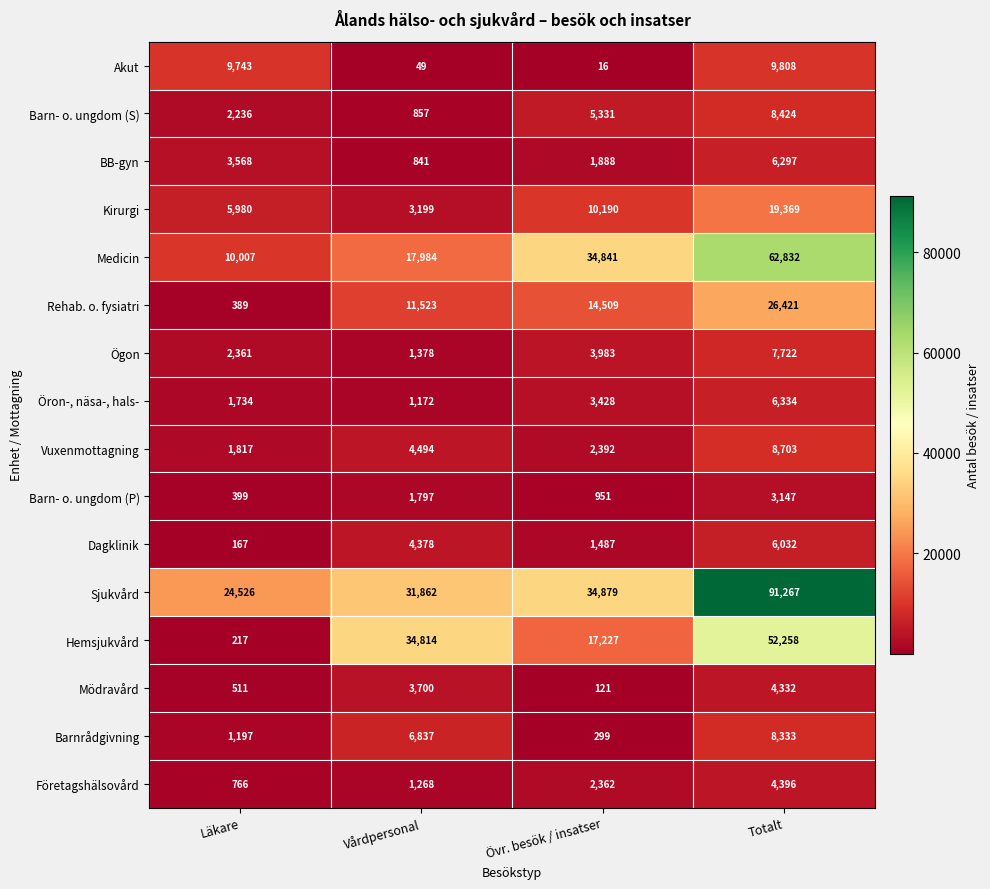

At which category is the sum across all series the highest?

Totalt